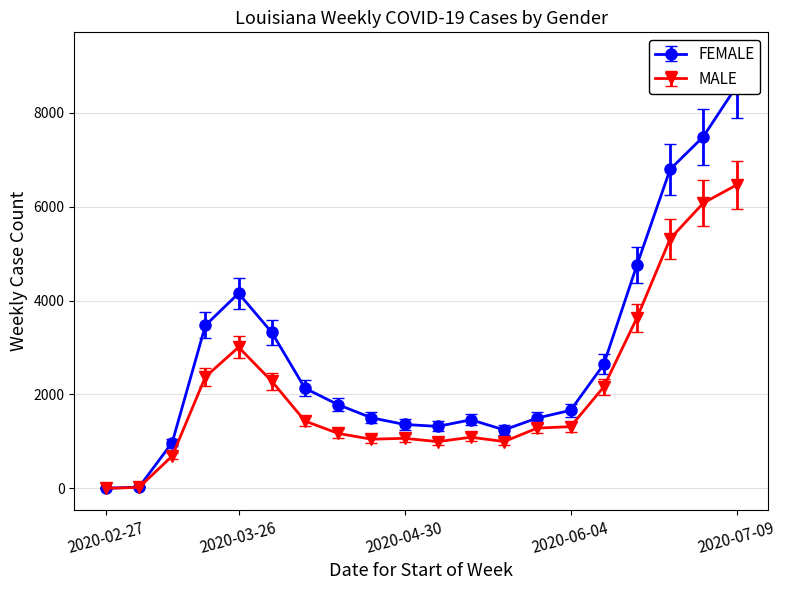

Is the value of MALE at 2020-03-26 greater than the value of FEMALE at 2020-04-09?

Yes